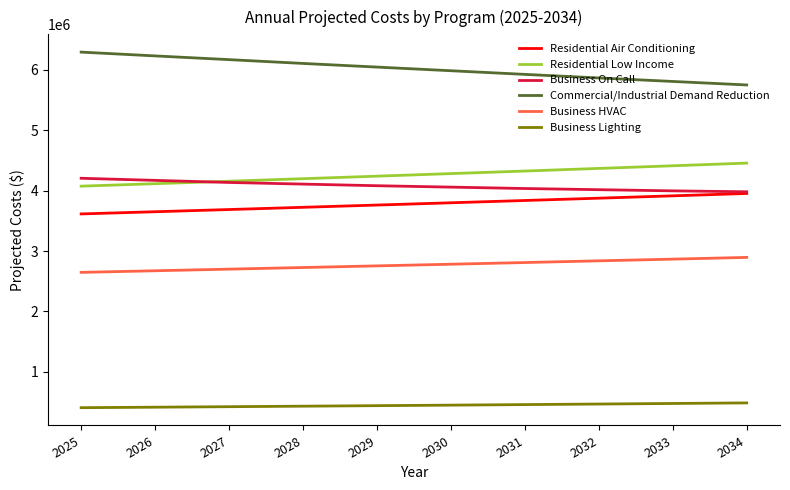

The value of Commercial/Industrial Demand Reduction at 2034 is 3290307. True or false?

False